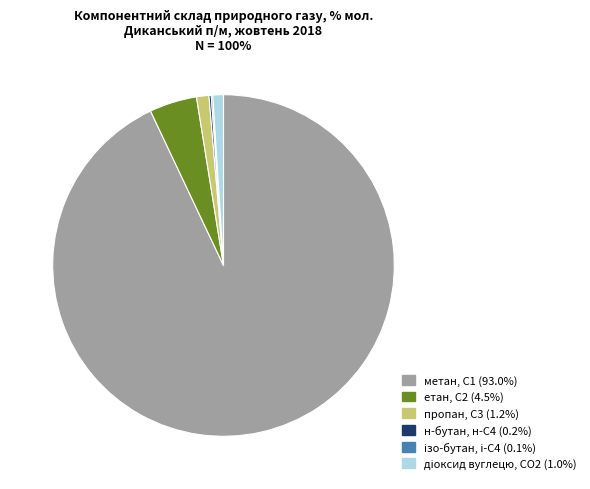

What is the majority slice?

метан, С1